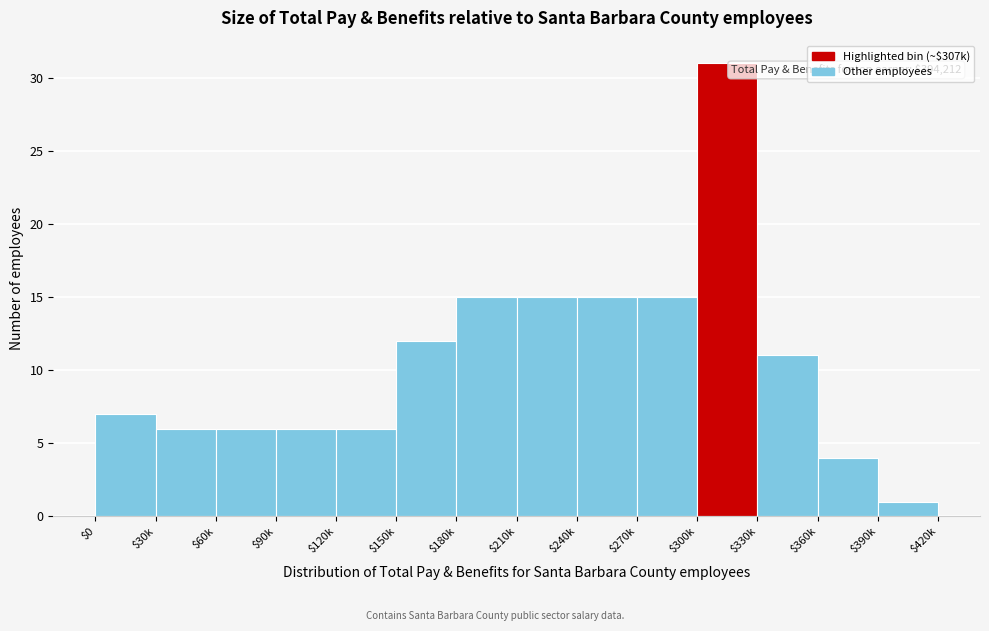

Reading left to right, what are all the values shown in this chart?

7	6	6	6	6	12	15	15	15	15	31	11	4	1